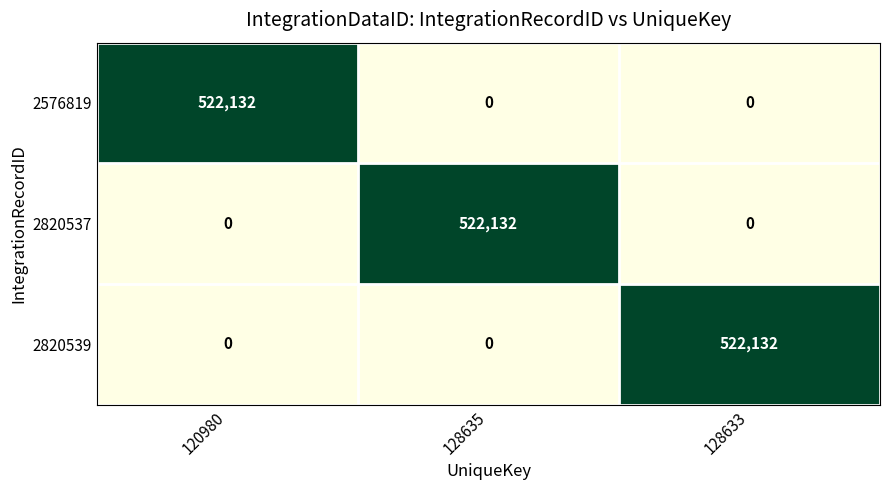

What is the average value of the 2820537 series?

174044